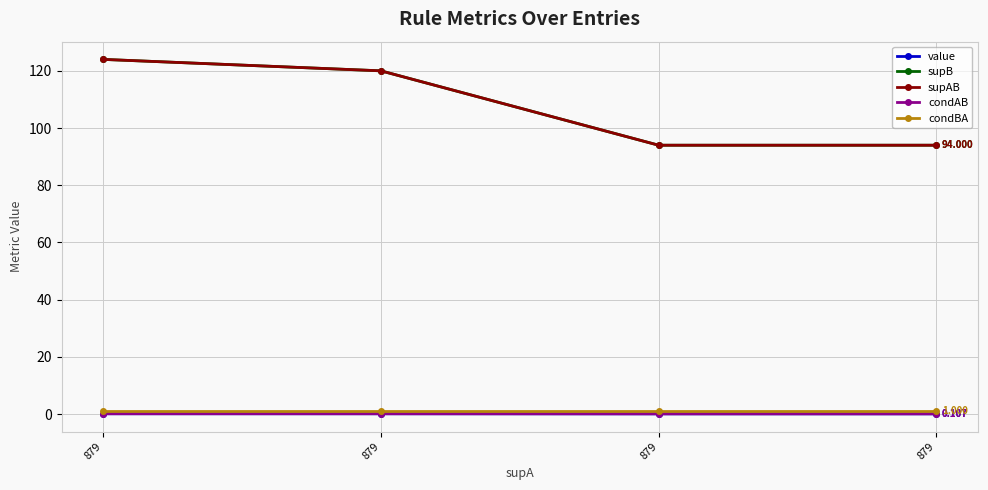

List the series in order of their peak value, lowest first.

value, condAB, condBA, supB, supAB